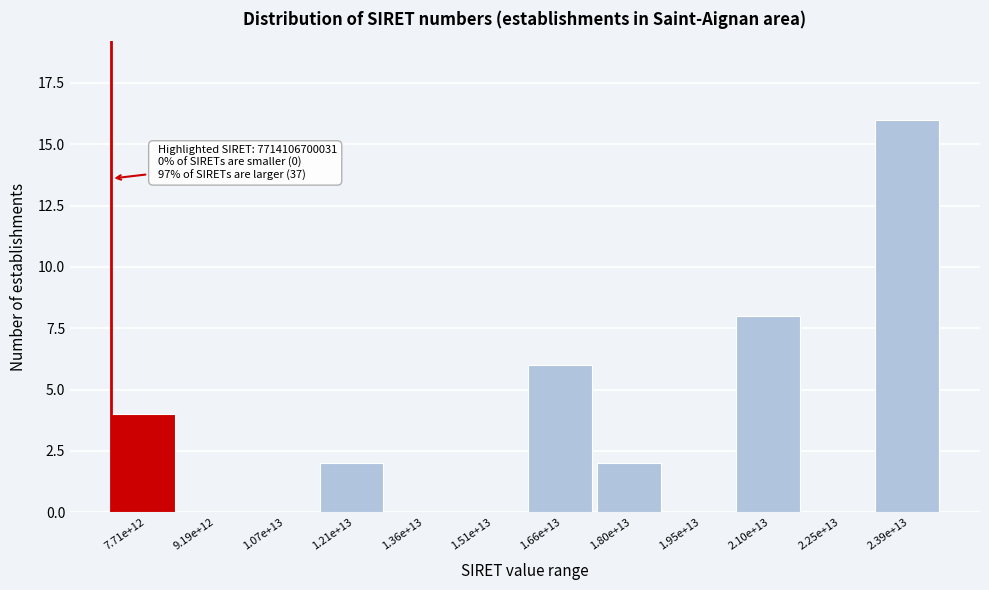

Reading left to right, extract all data points from this chart.

7.71e+12=4	9.19e+12=0	1.07e+13=0	1.21e+13=2	1.36e+13=0	1.51e+13=0	1.66e+13=6	1.80e+13=2	1.95e+13=0	2.10e+13=8	2.25e+13=0	2.39e+13=16